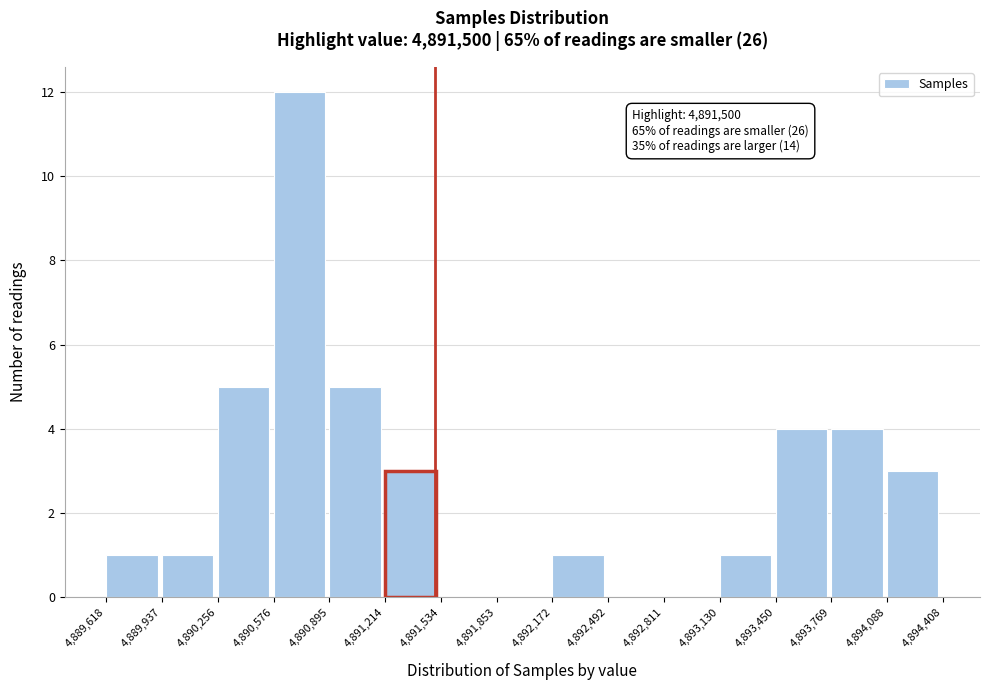

Over which range of the x-axis is the bar tallest?

4,890,576 to 4,890,895